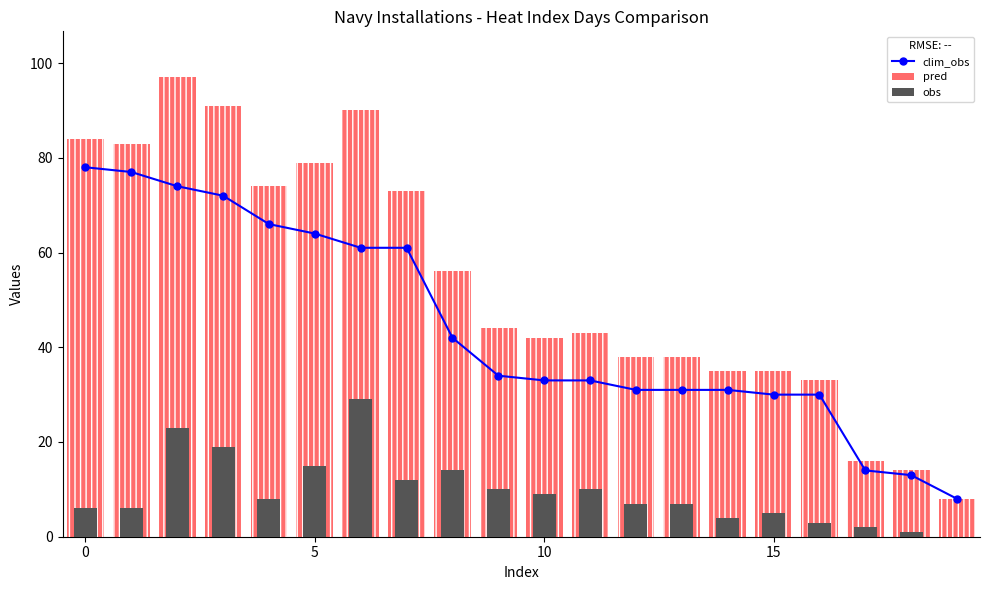

What is the sum of the obs values at 9 and 14?

14